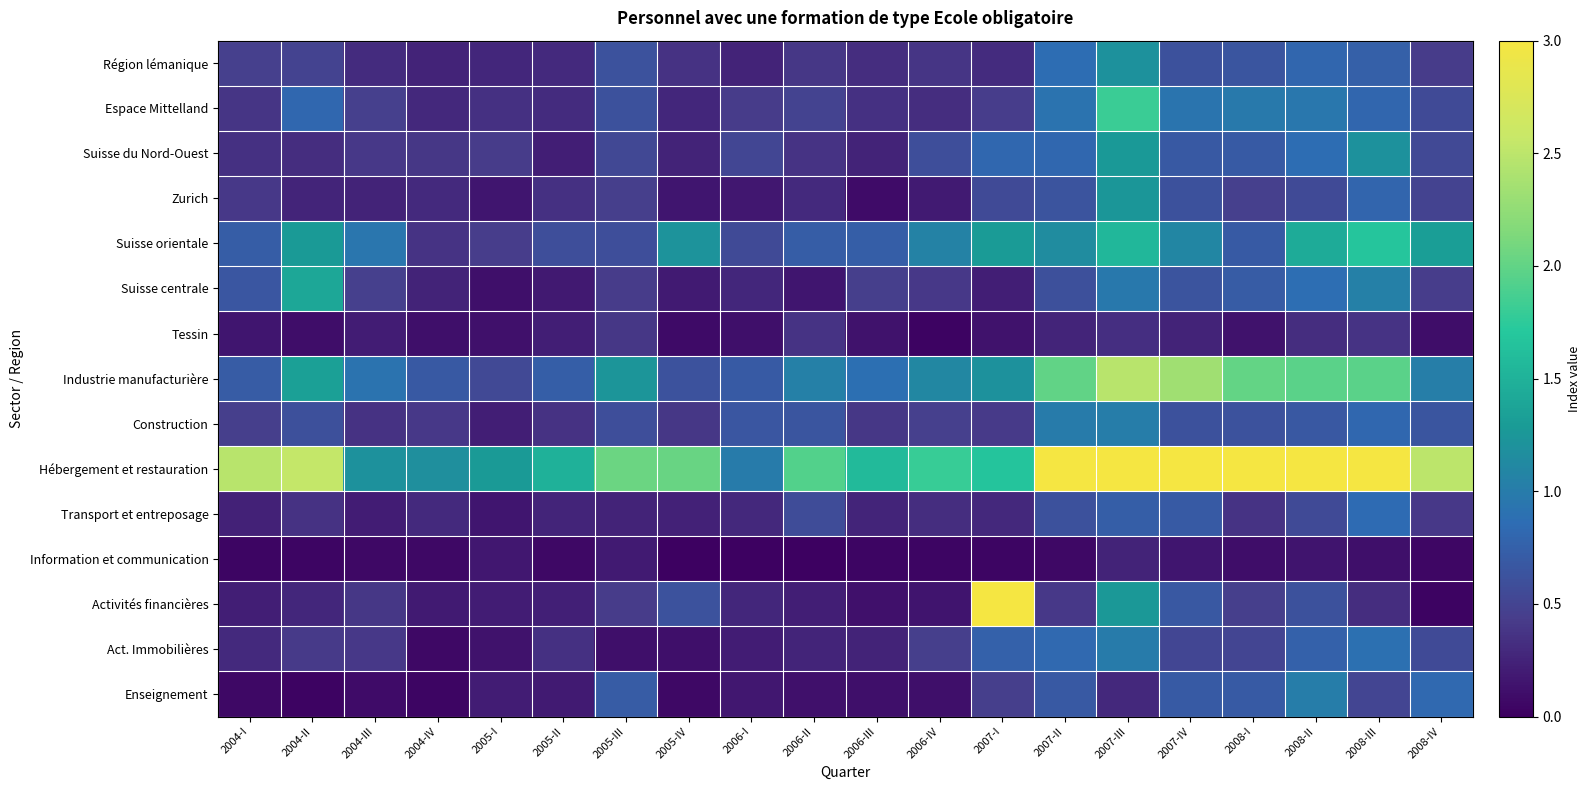

Which series has the largest total across all categories?

Hébergement et restauration